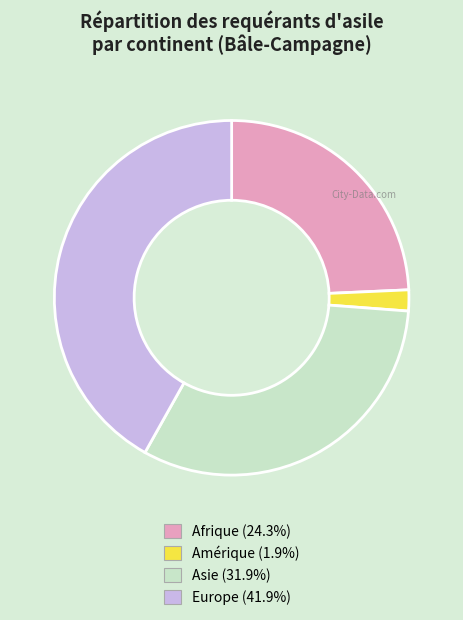

Combined, do Asie and Amérique account for over 50%?

No